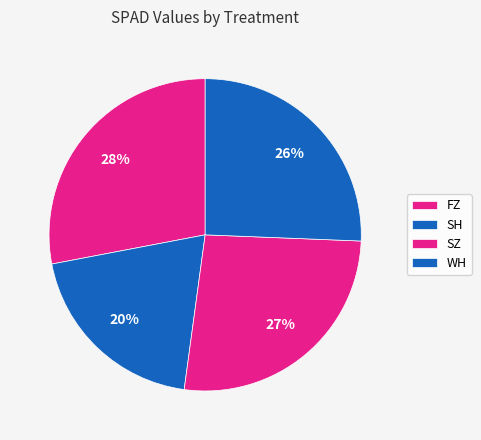

Count the number of slices in the pie.

4